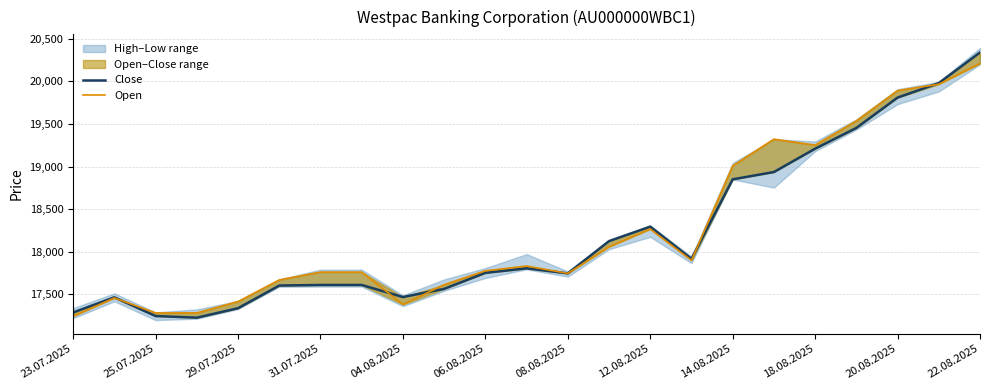

Which label corresponds to the largest value in the chart?

22.08.2025